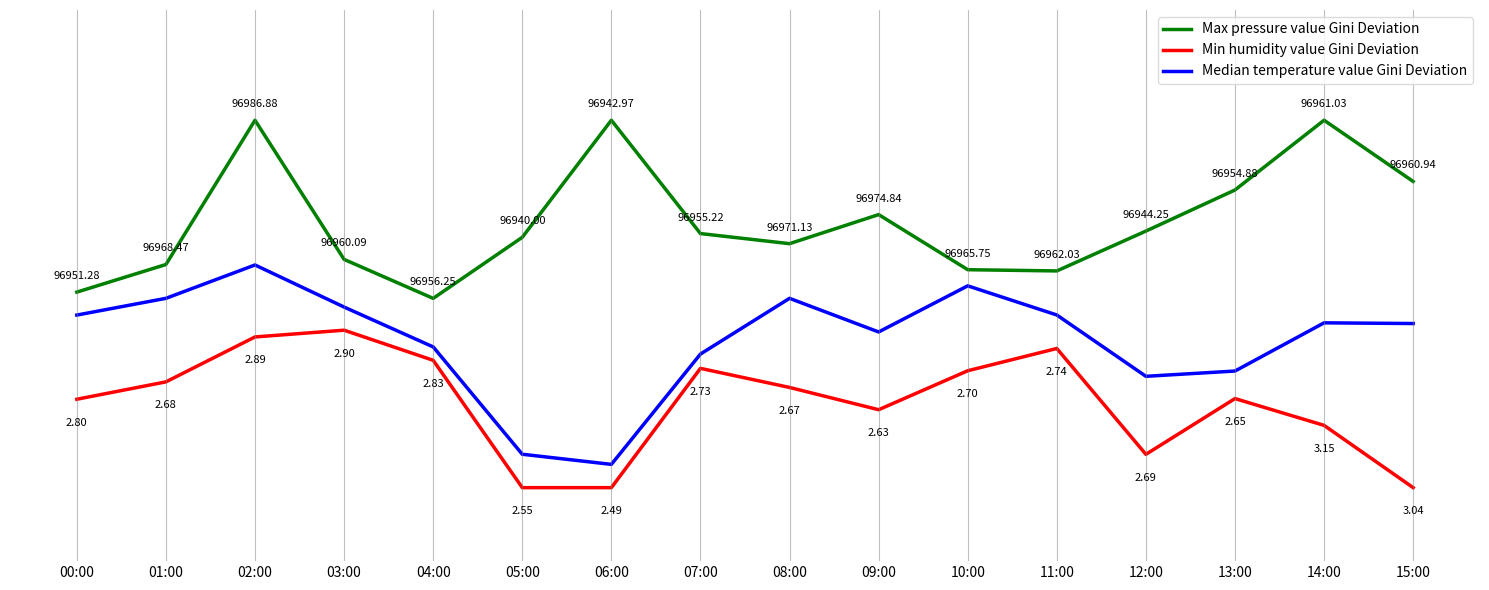

True or false: Max pressure value Gini Deviation and Min humidity value Gini Deviation intersect in this chart.

False